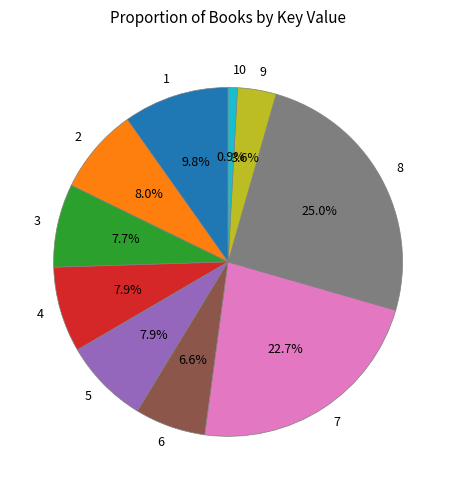

Is there a majority slice in this chart?

No